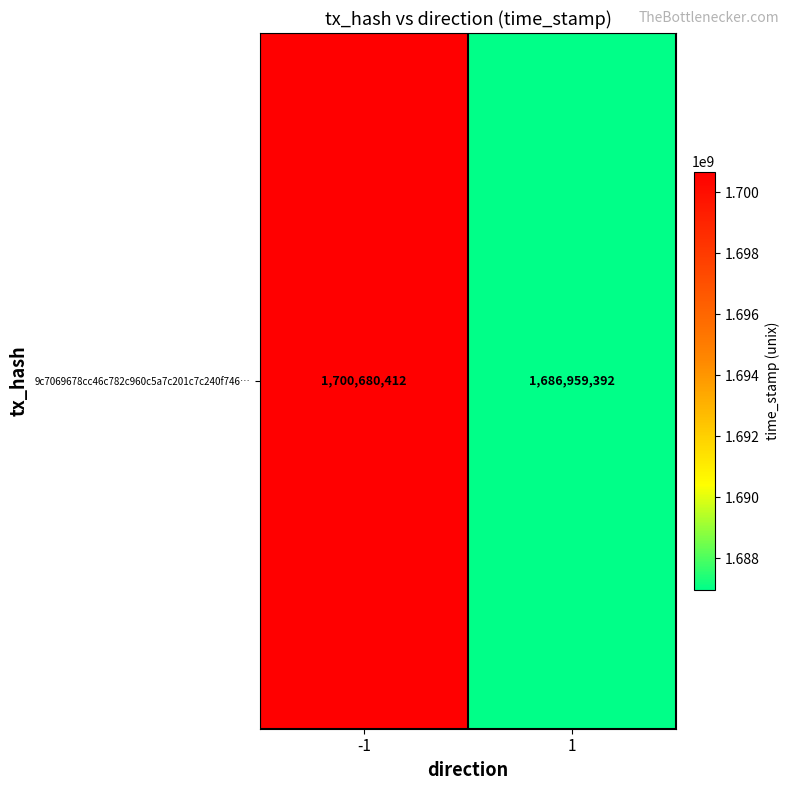

How many values are below 1700680412?

1